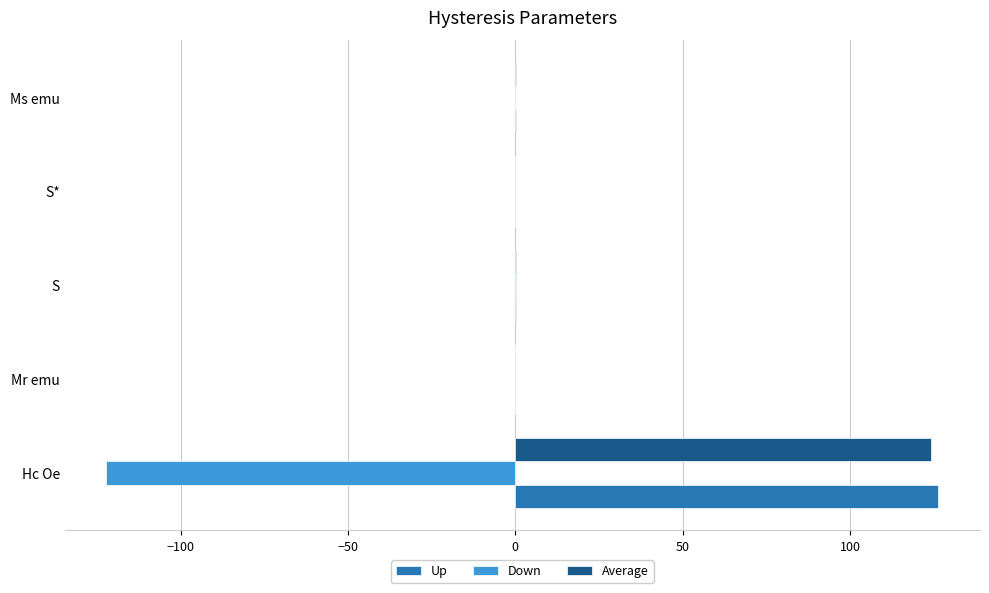

At which category is the sum across all series the highest?

Hc Oe